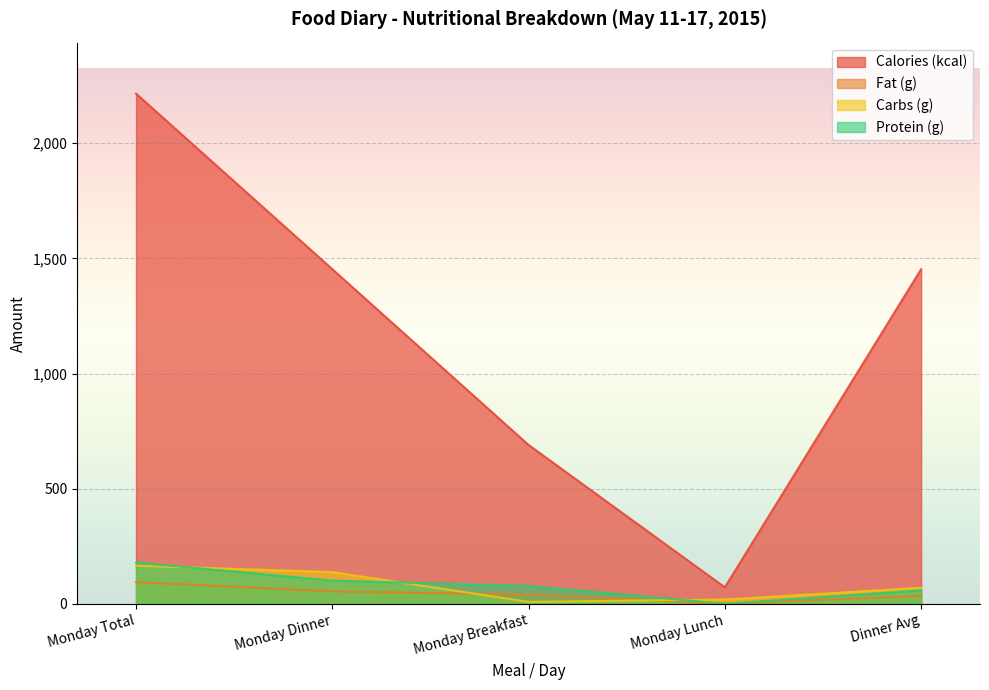

Is it true that Fat (g) equals 0.1 at Monday Lunch?

False